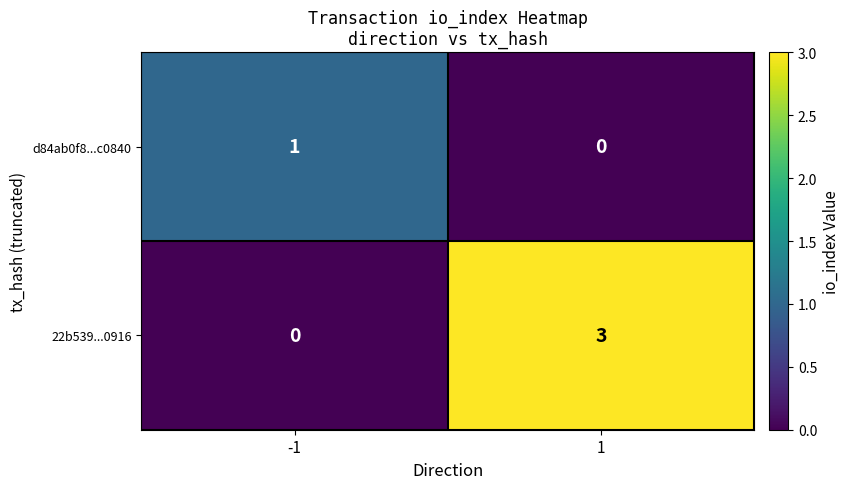

Between -1 and 1, which series saw the biggest shift?

22b539...0916